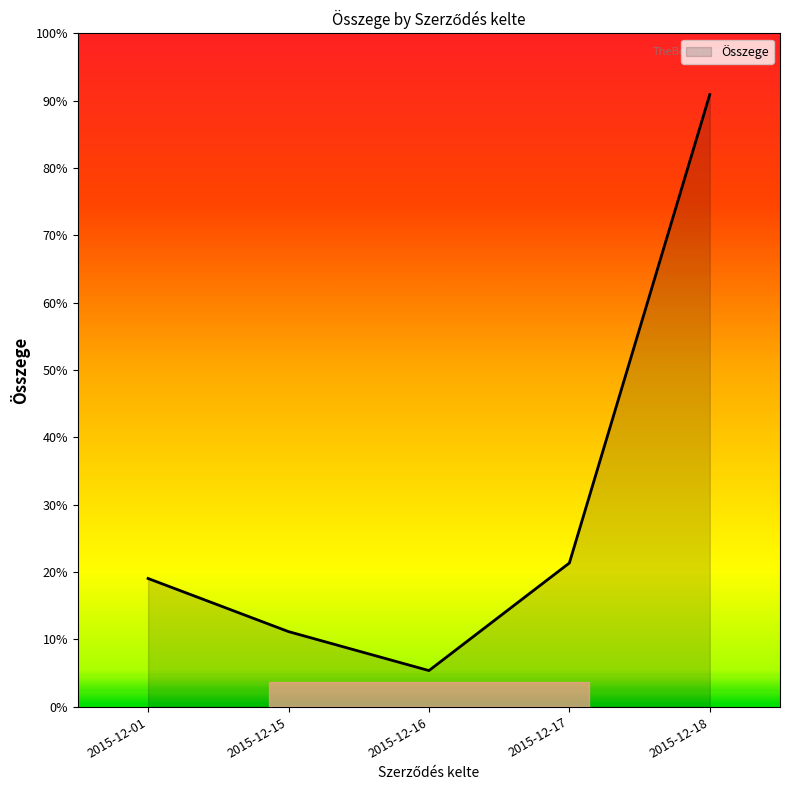

Does the chart display data point markers on the line(s)?

No